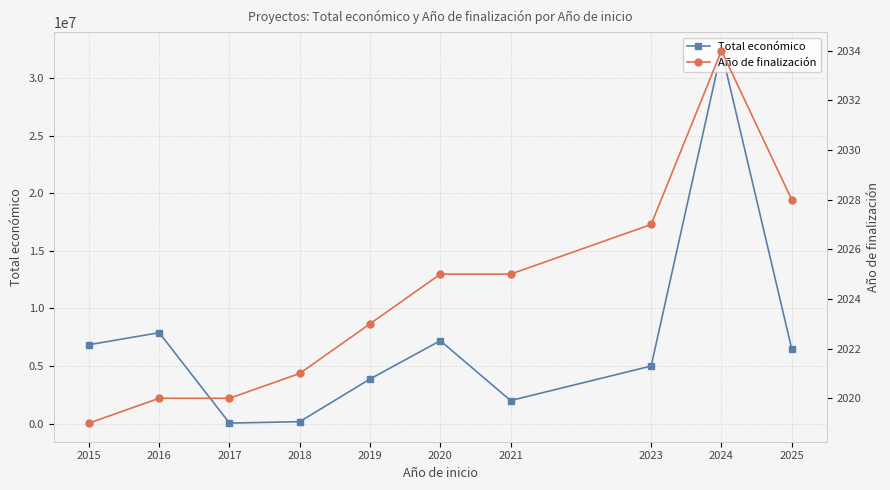

Which series changed the most between 2015 and 2018?

Total económico